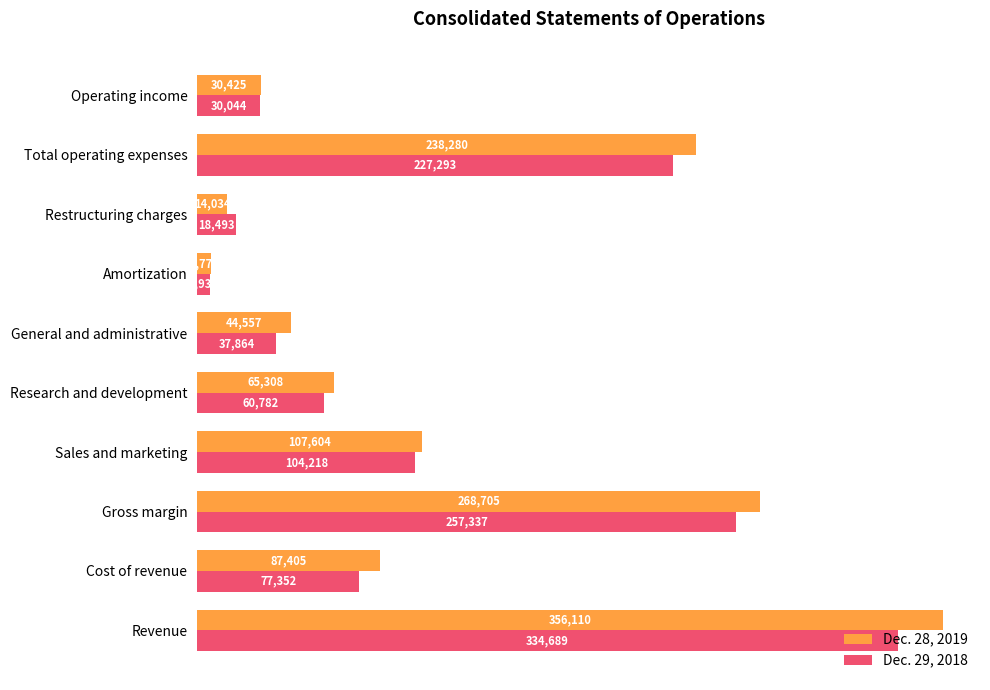

What is the difference between the maximum and second lowest values in the Dec. 29, 2018 series?

316196